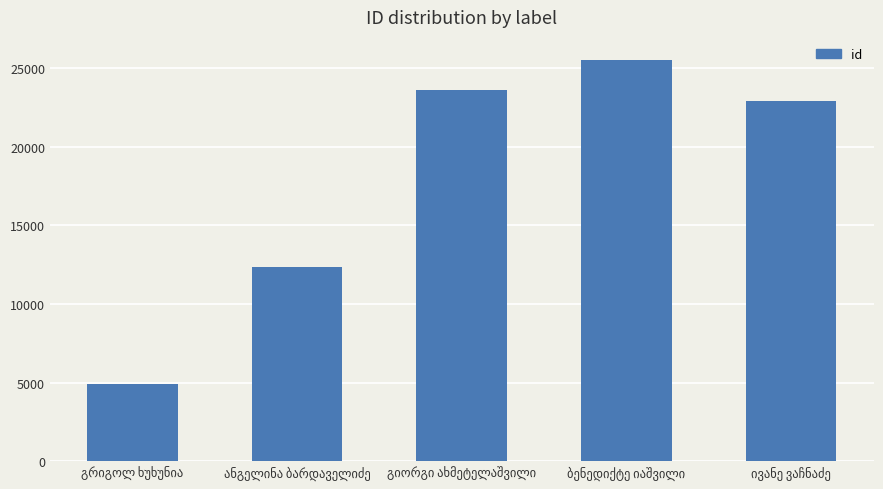

What is the maximum value shown in the chart?

25503